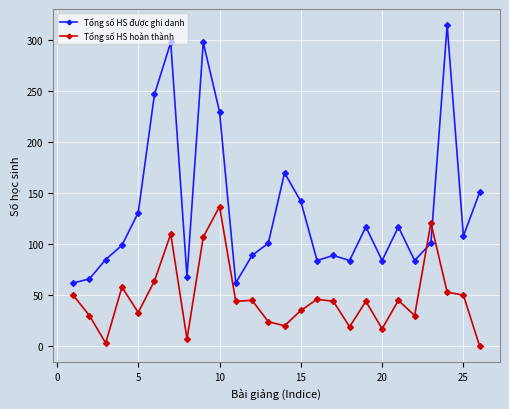

Which series has the widest spread of values?

Tổng số HS được ghi danh